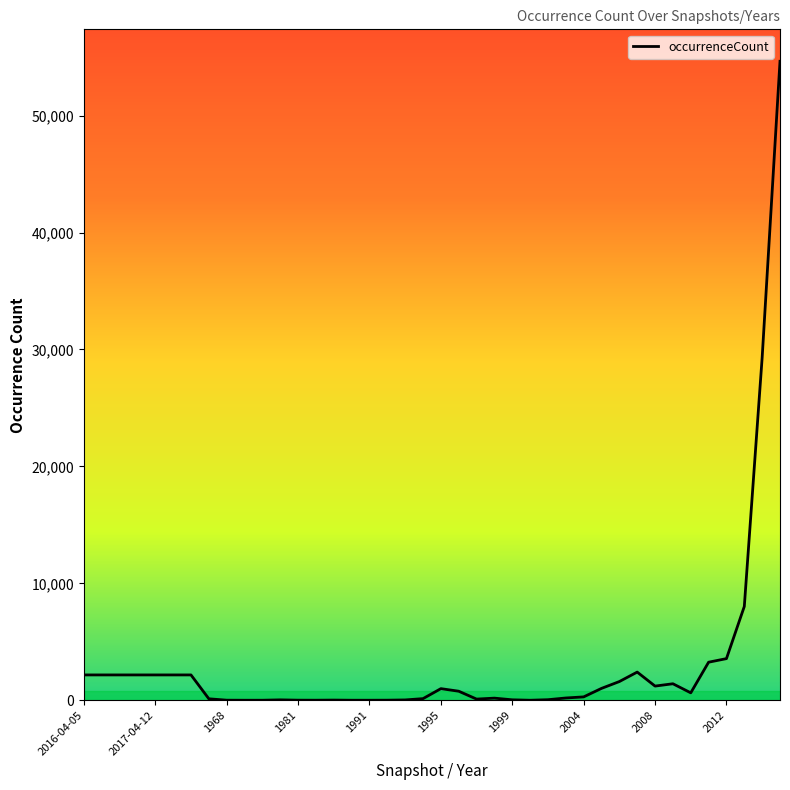

What is the greatest value displayed?

54651